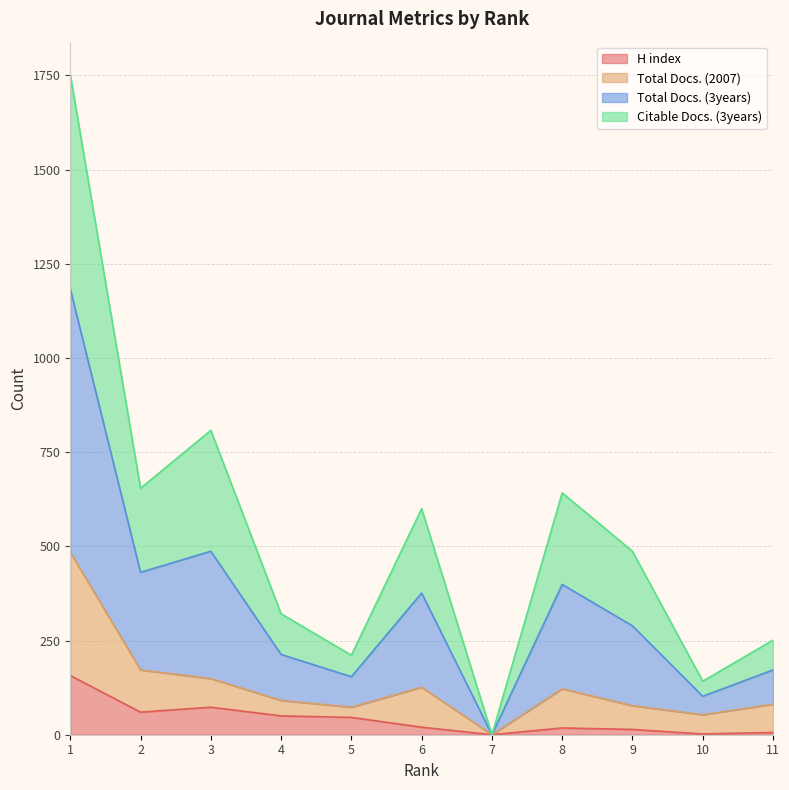

True or false: H index and Total Docs. (3years) cross at least once.

False